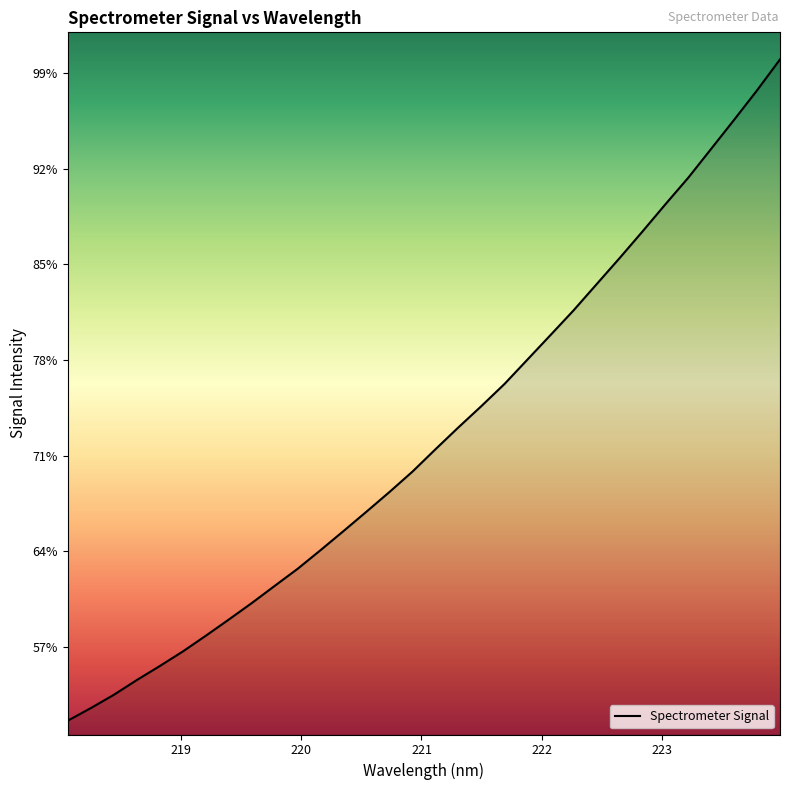

Rank the categories by value from highest to lowest.

223.9802, 223.7895, 223.5987, 223.408, 223.2172, 223.0264, 222.8355, 222.6447, 222.4538, 222.263, 222.0721, 221.8812, 221.6902, 221.4993, 221.3083, 221.1174, 220.9264, 220.7354, 220.5444, 220.3533, 220.1623, 219.9712, 219.7801, 219.589, 219.3979, 219.2067, 219.0156, 218.8244, 218.6332, 218.442, 218.2508, 218.0596